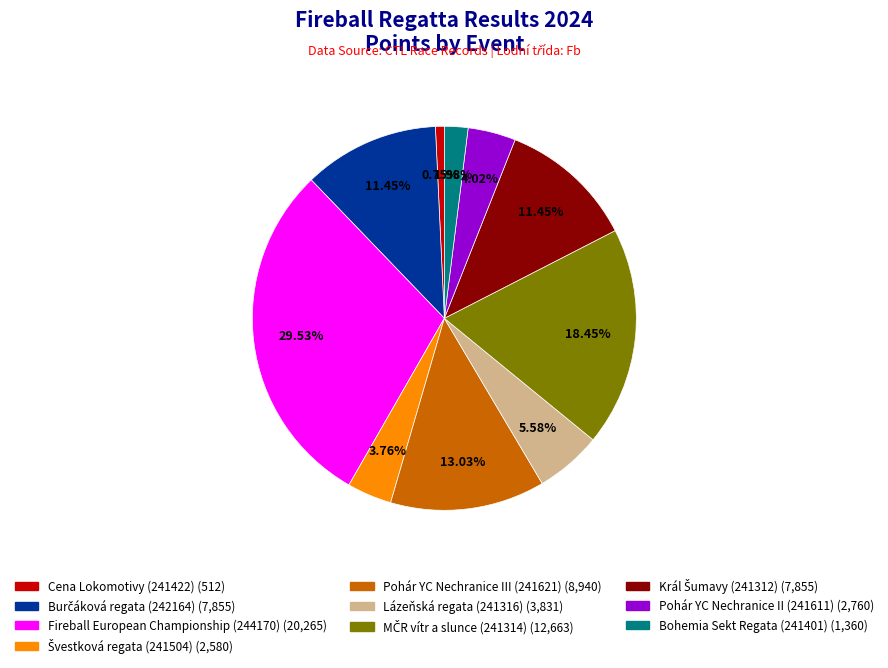

How many segments does this pie chart have?

10